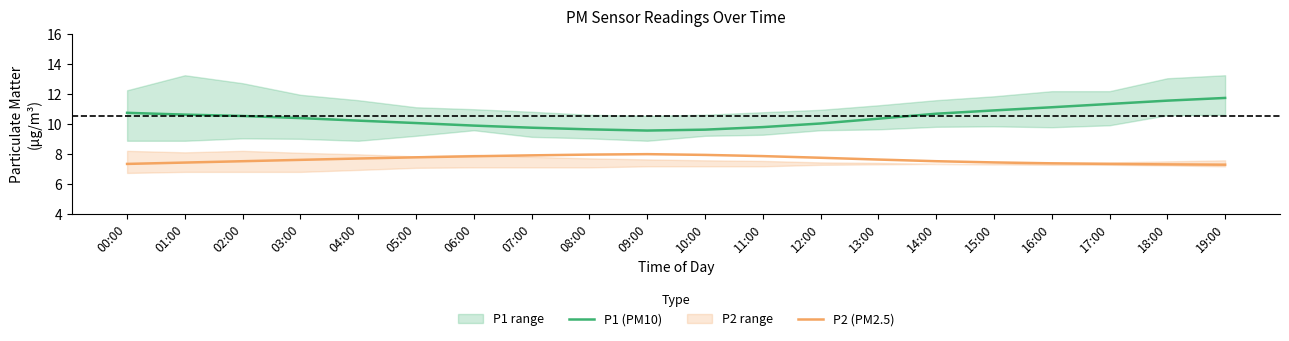

True or false: P2 (PM2.5) and P1 (PM10) cross at least once.

False